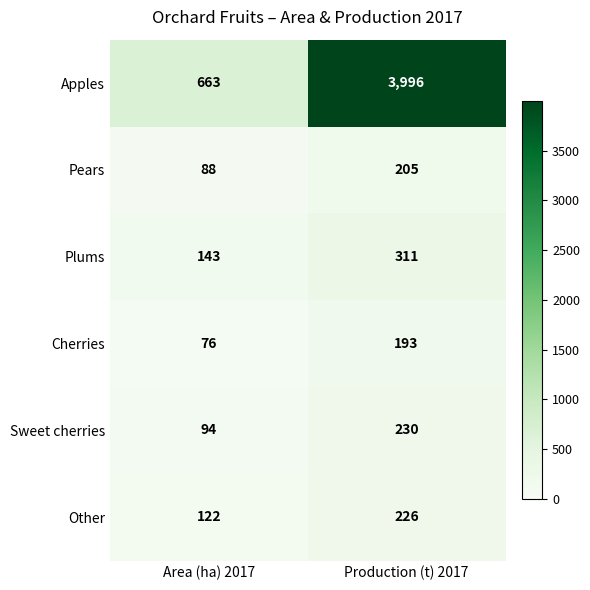

What is the total value across all series at Area (ha) 2017?

1186